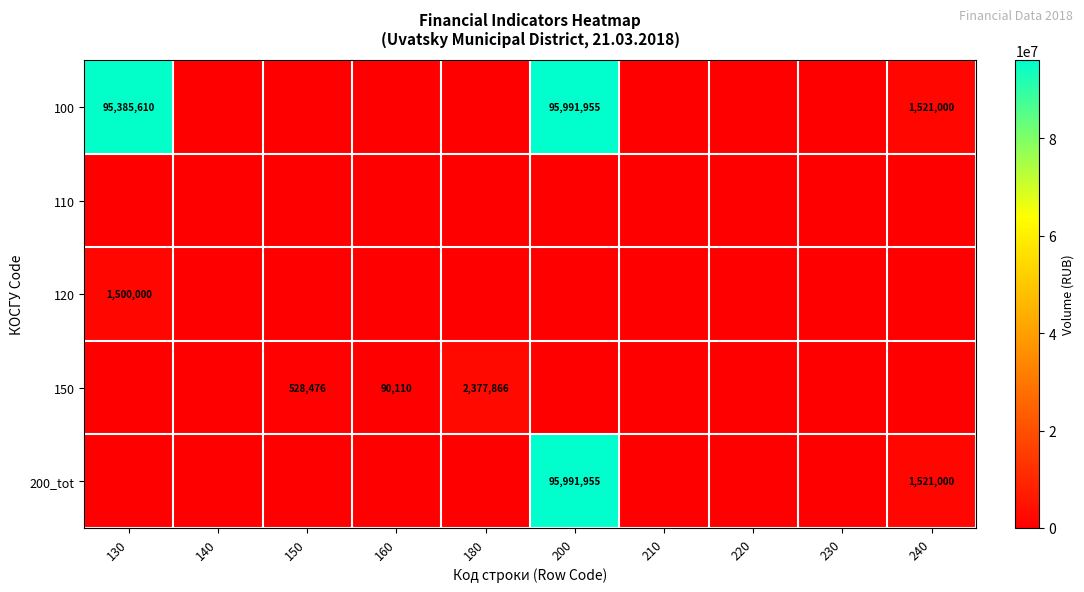

The value of 120 at 130 is 2167352. True or false?

False